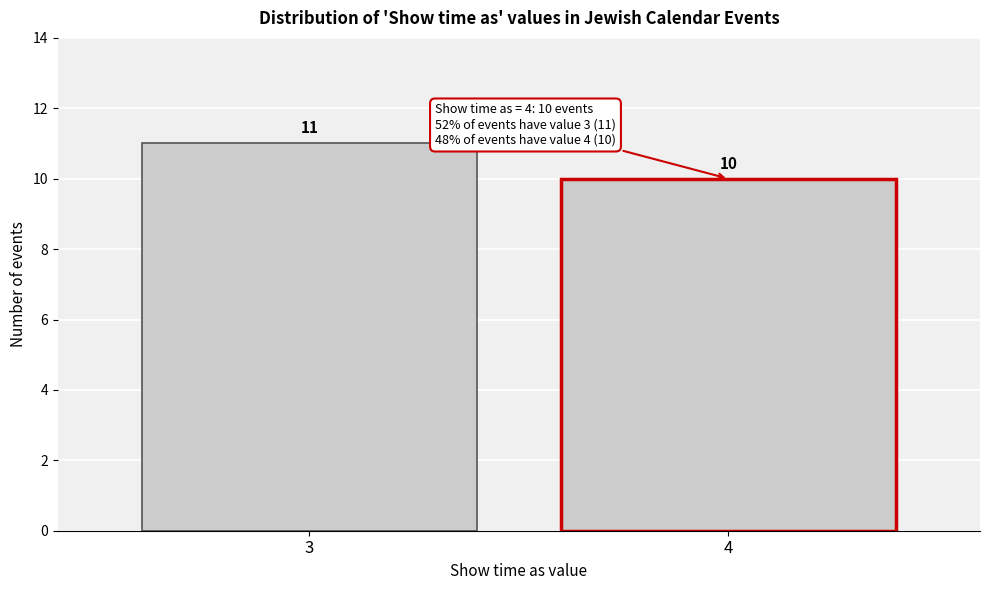

Reading left to right, what are all the values shown in this chart?

11	10